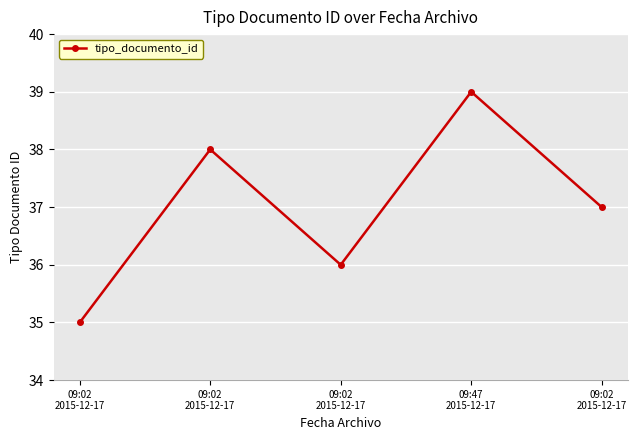

Where is the first local minimum?

09:02
2015-12-17